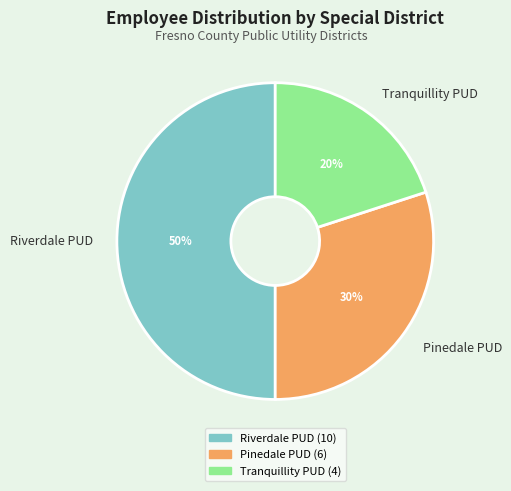

To the nearest percent, what is the average slice percentage?

33%